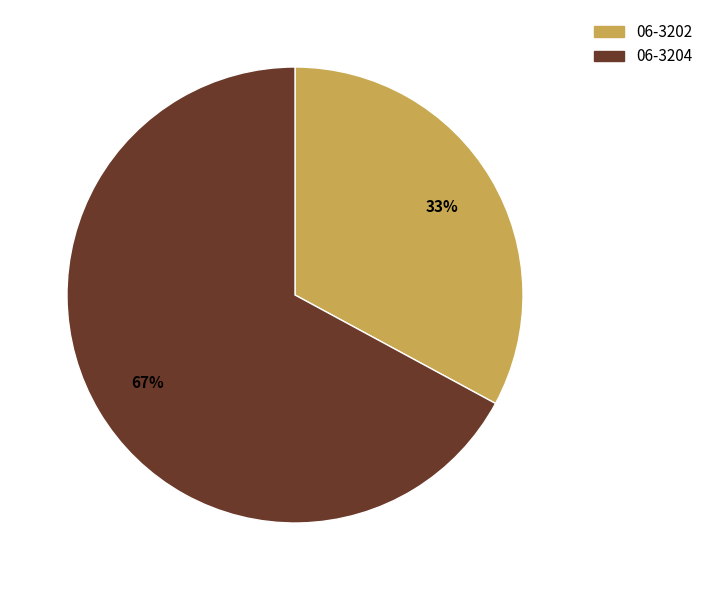

How many segments does this pie chart have?

2